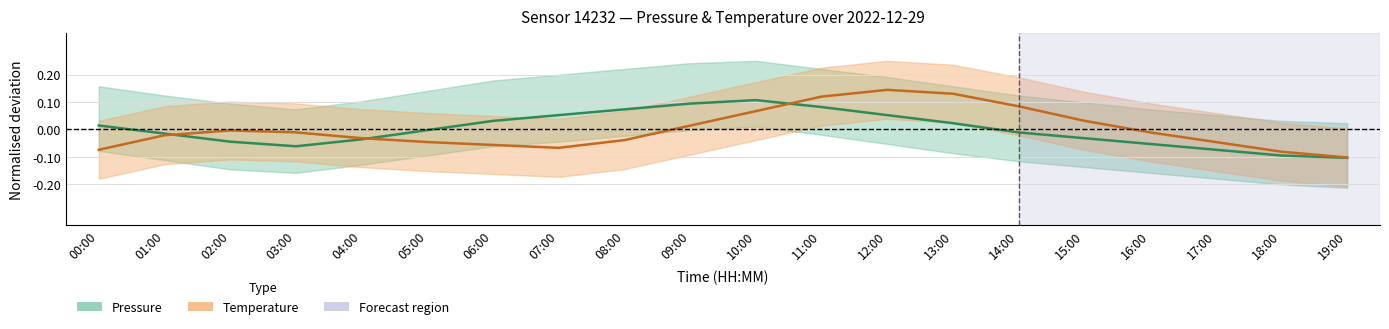

Which series has the largest total across all categories?

temperature